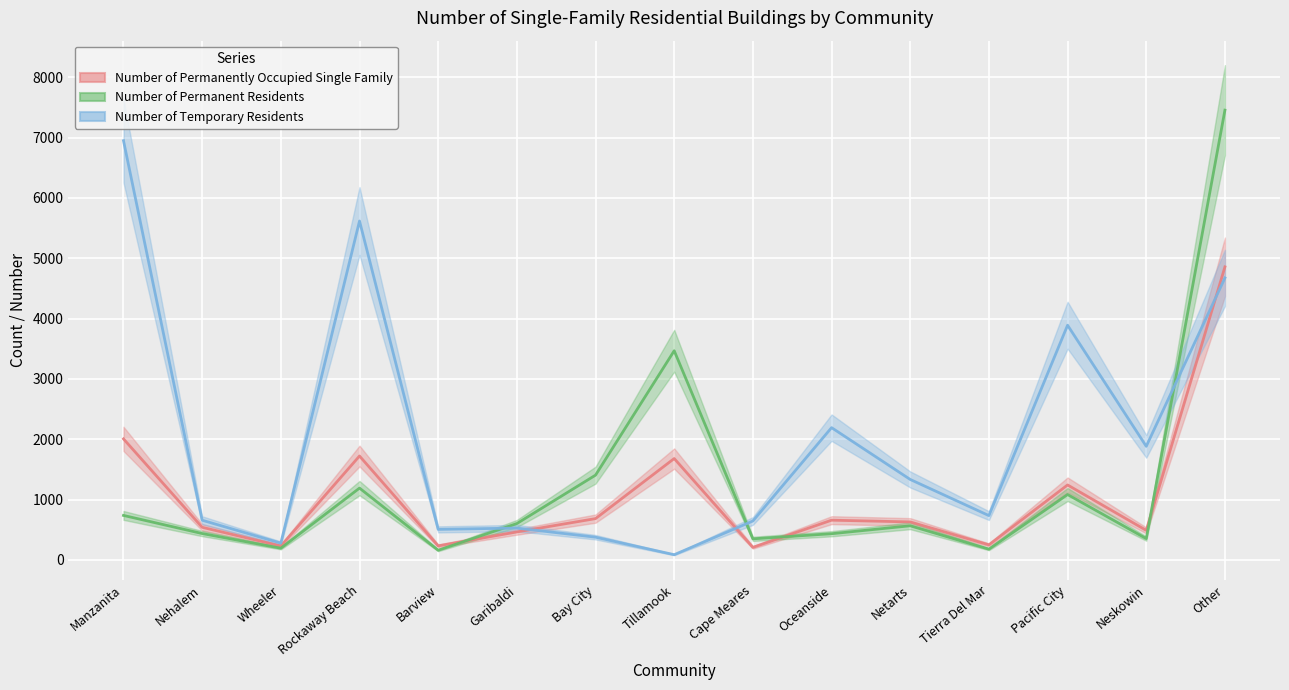

Which series has the largest total across all categories?

Number of Temporary Residents